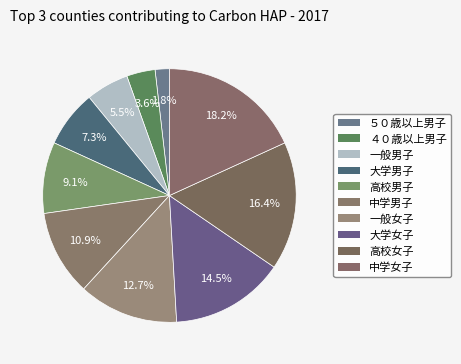

How many slices are in this pie chart?

10